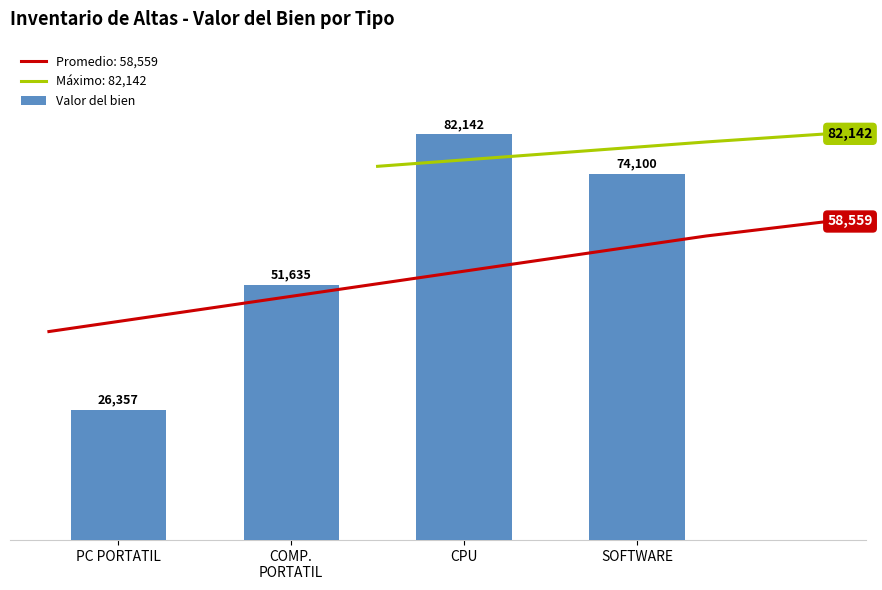

What is the difference between the maximum and minimum values?

55785.2